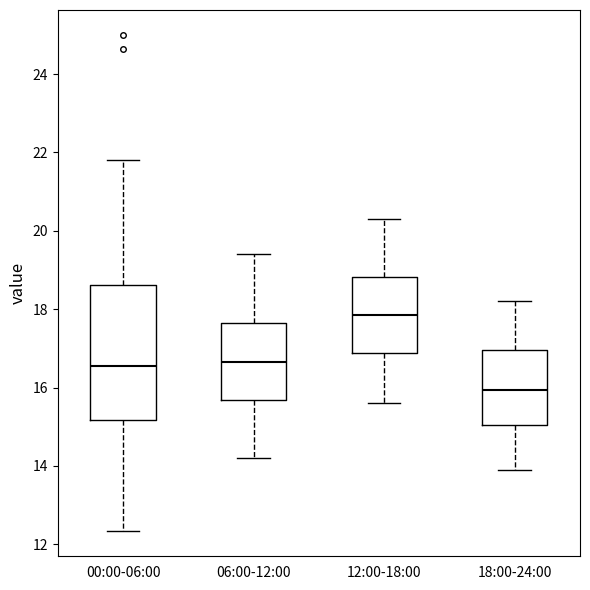

Where does the median line of the box for 18:00-24:00 sit on the y-axis? The values are not printed on the chart, so give them approximately, as read against the axis.

16.0